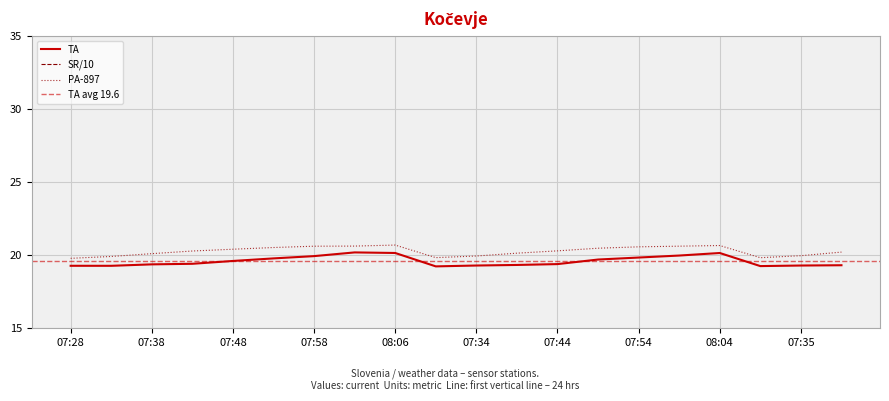

Is it true that PA-897 equals 20.7 at 08:06?

True